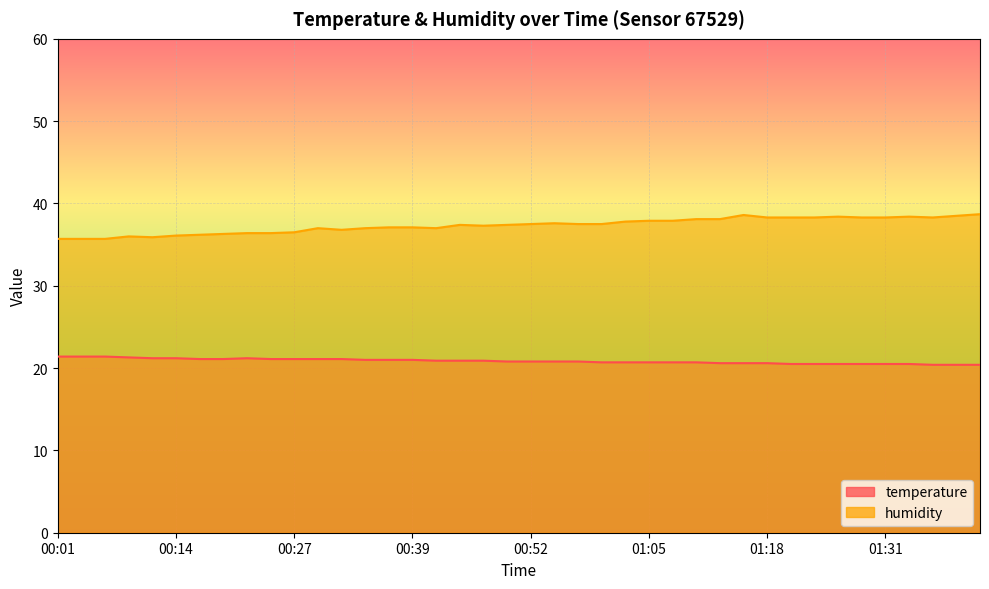

What value does the humidity series have at 00:34?

37.0